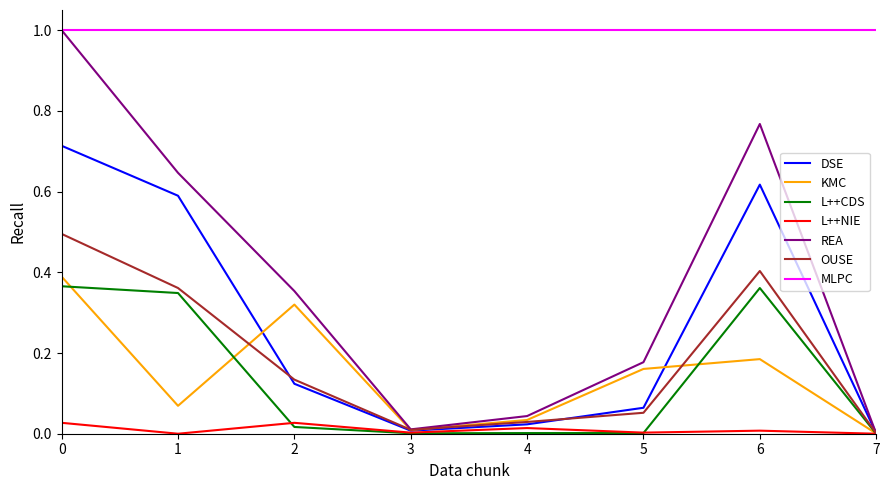

How many categories are shown in the chart?

8